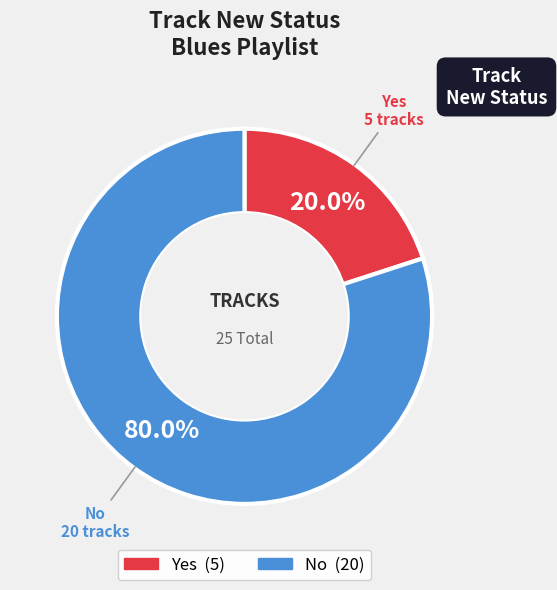

Count the number of slices in the pie.

2